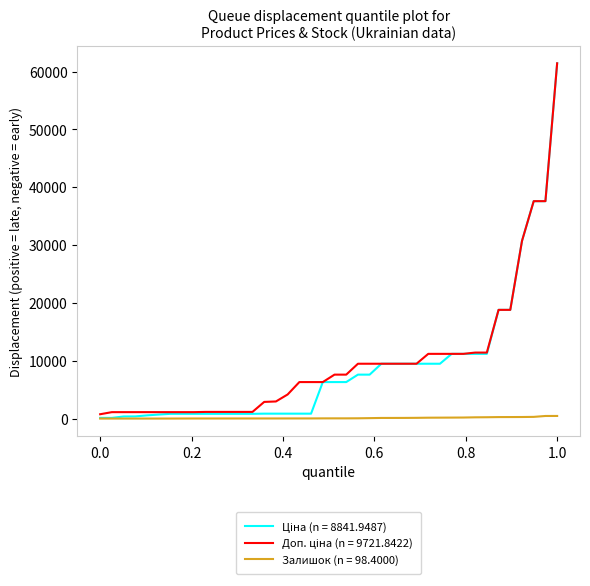

At how many categories does at least one series exceed 19165?

4